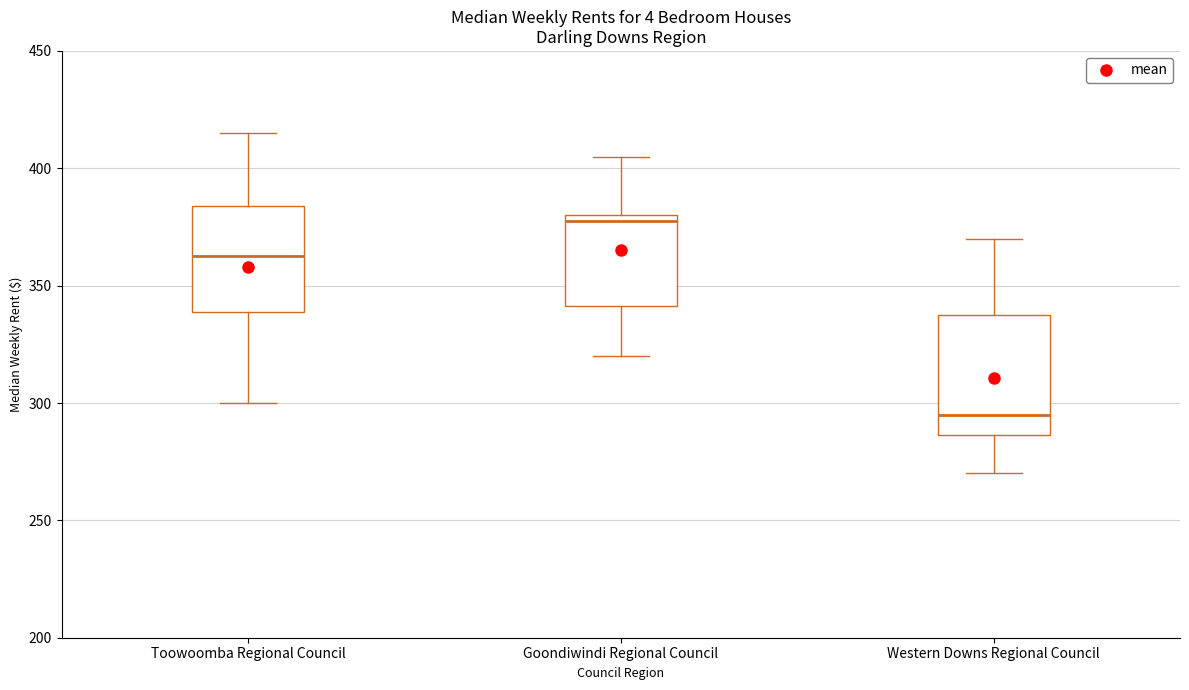

Comparing the boxes themselves (not the whiskers), which one is the tallest?

Western Downs Regional Council